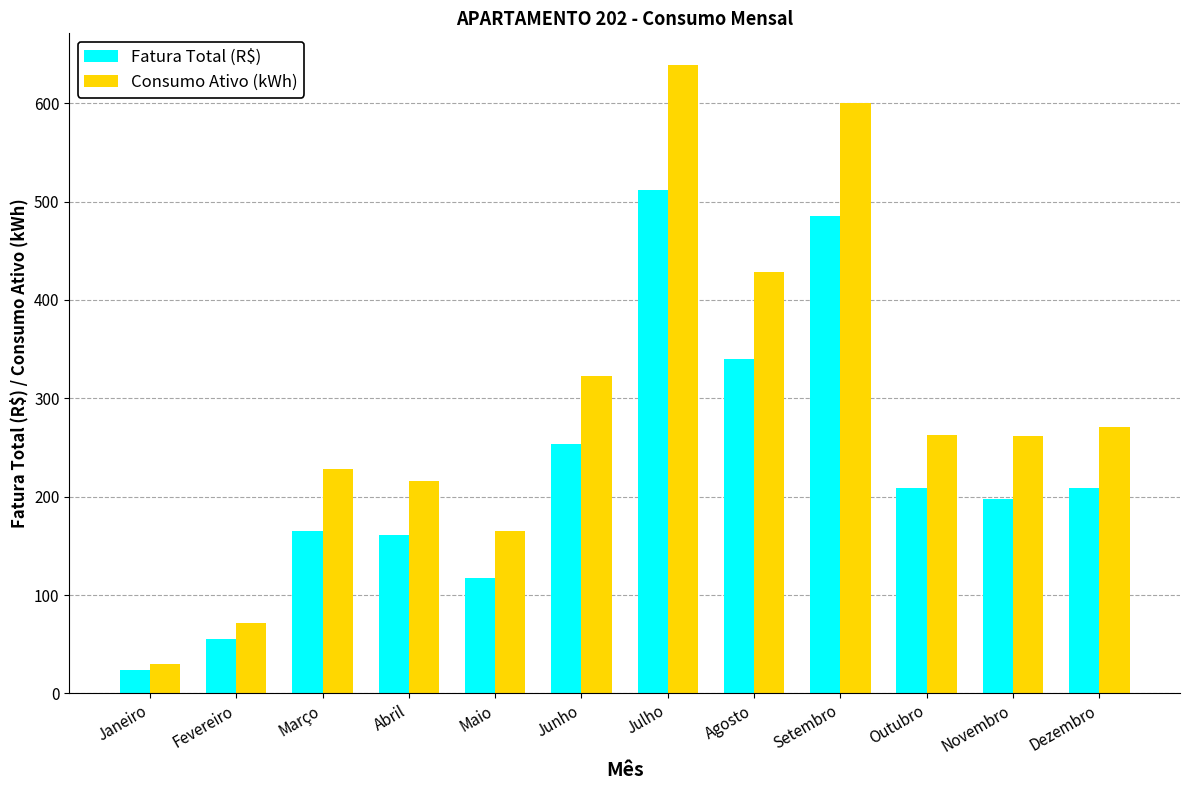

How many groups of bars are there?

12